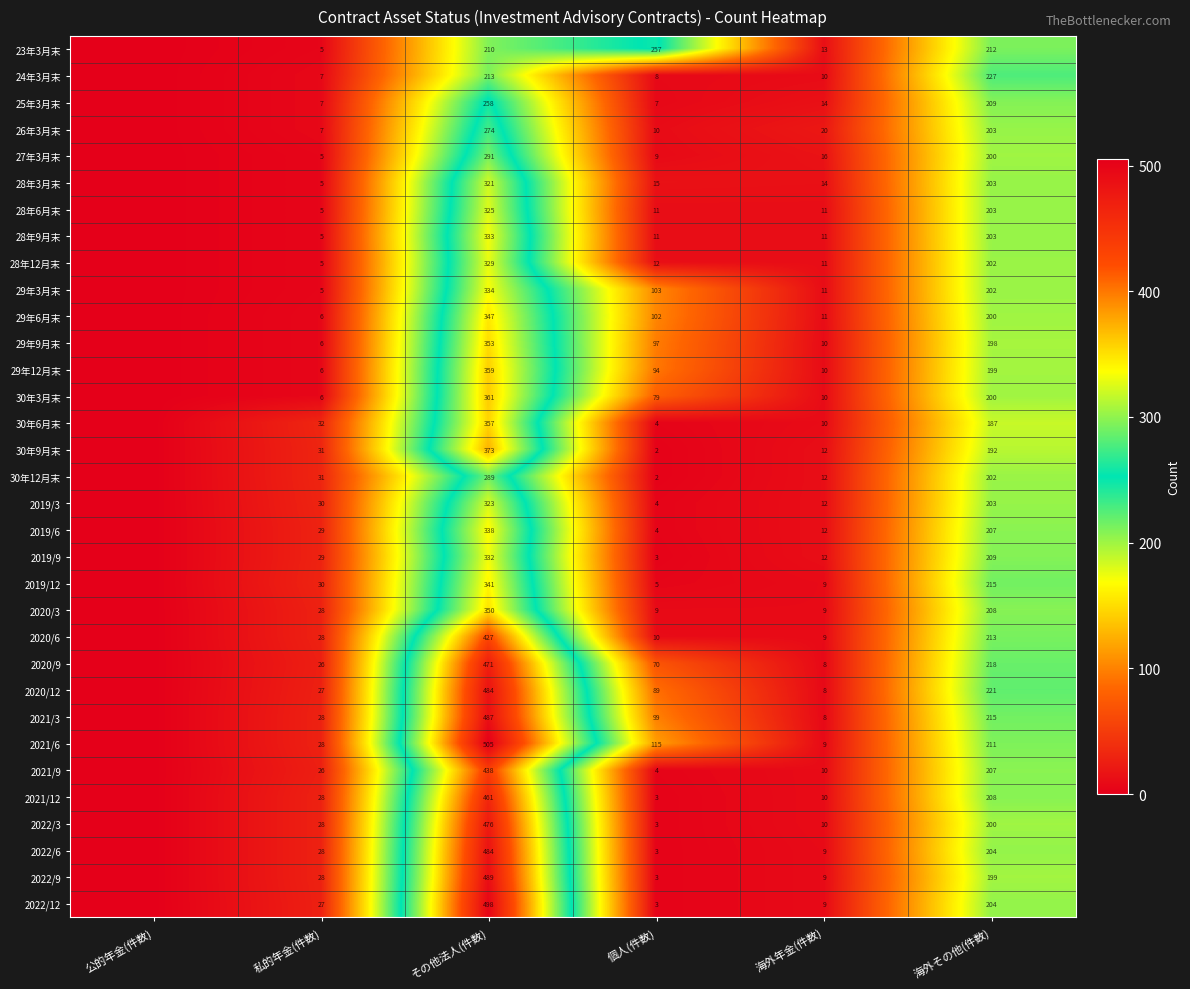

How many series are shown in this chart?

33